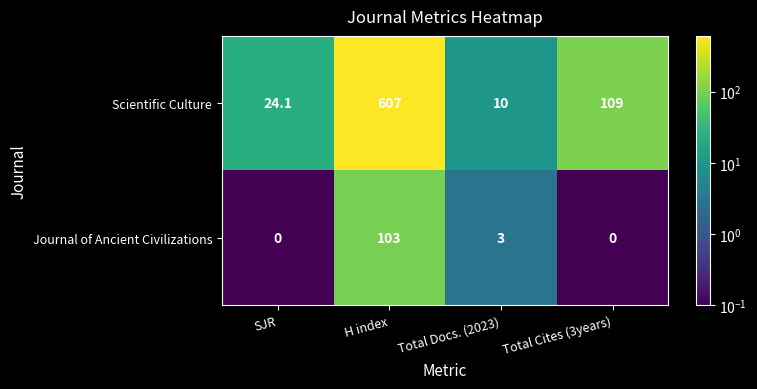

What is the maximum value shown in the chart?

607.0